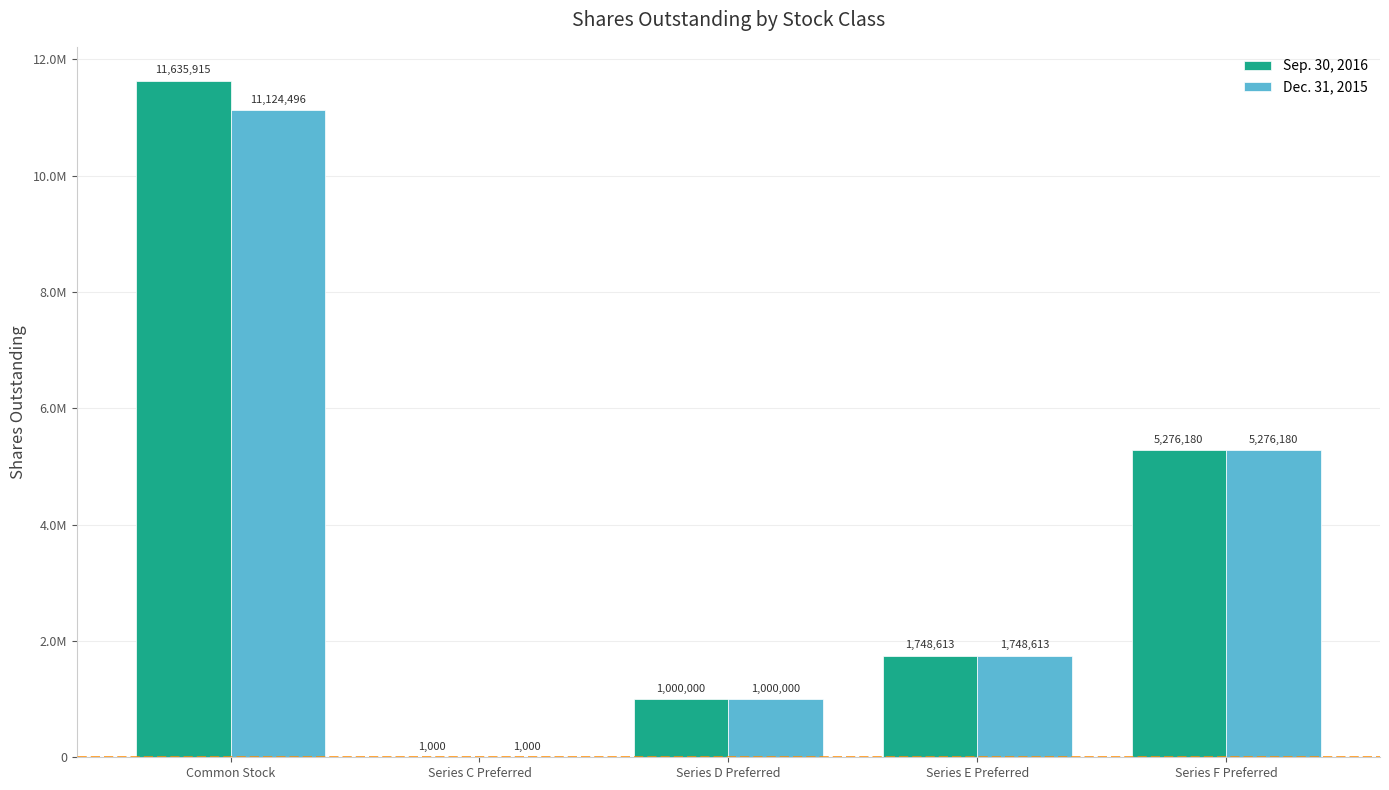

Rank the series by their average value, from lowest to highest.

Dec. 31, 2015, Sep. 30, 2016